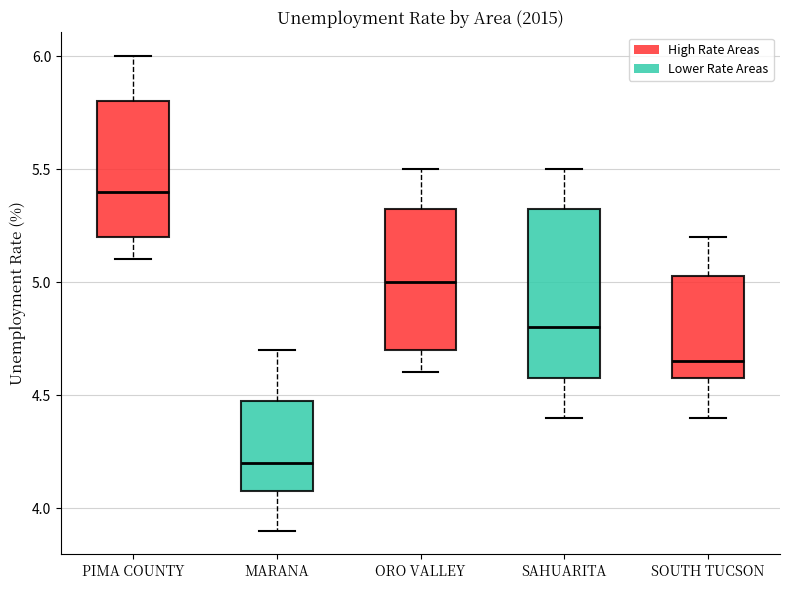

Comparing the boxes themselves (not the whiskers), which one is the tallest?

SAHUARITA